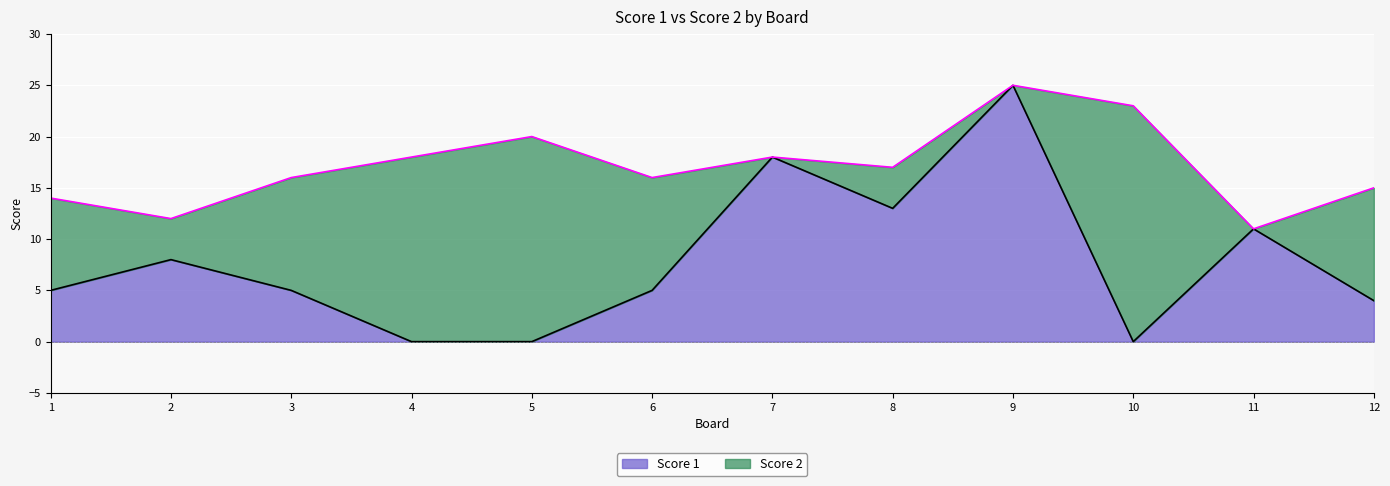

True or false: Score 1 has a value of -8 at 10.

False